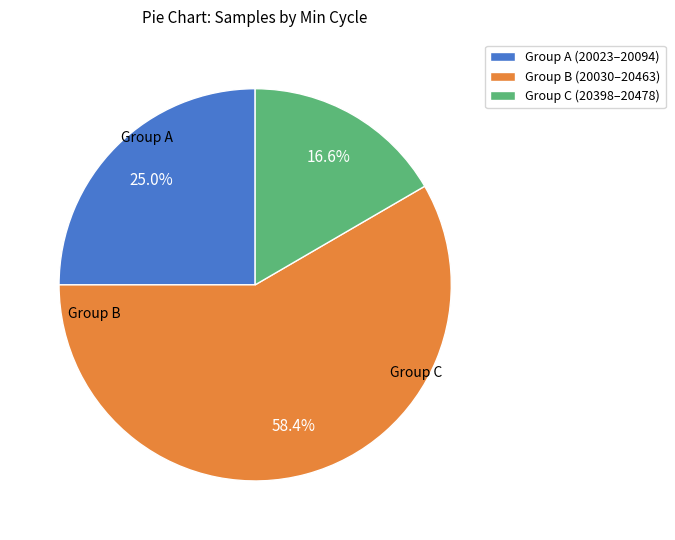

Which has a higher value, Group B (20030–20463) or Group C (20398–20478)?

Group B (20030–20463)